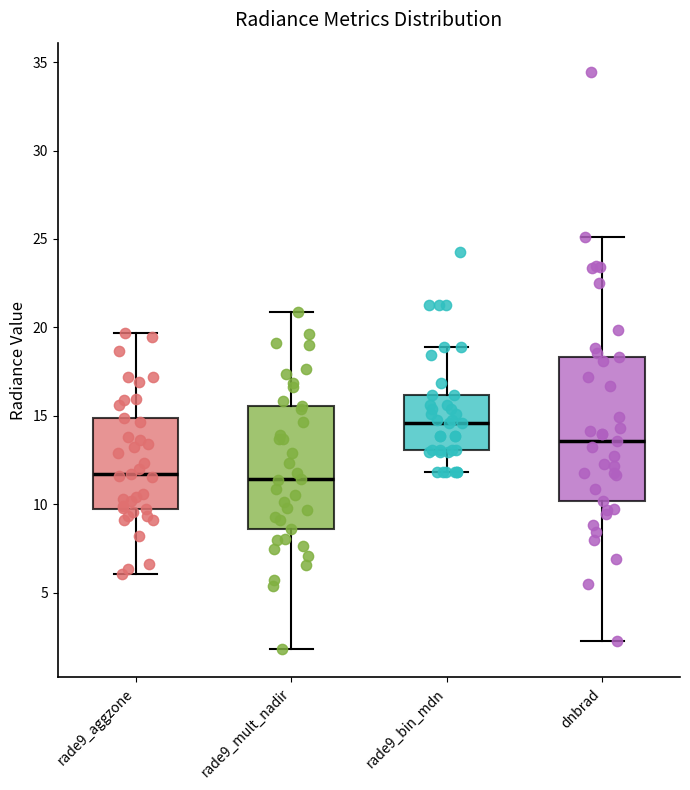

Which box's median line is the highest?

rade9_bin_mdn